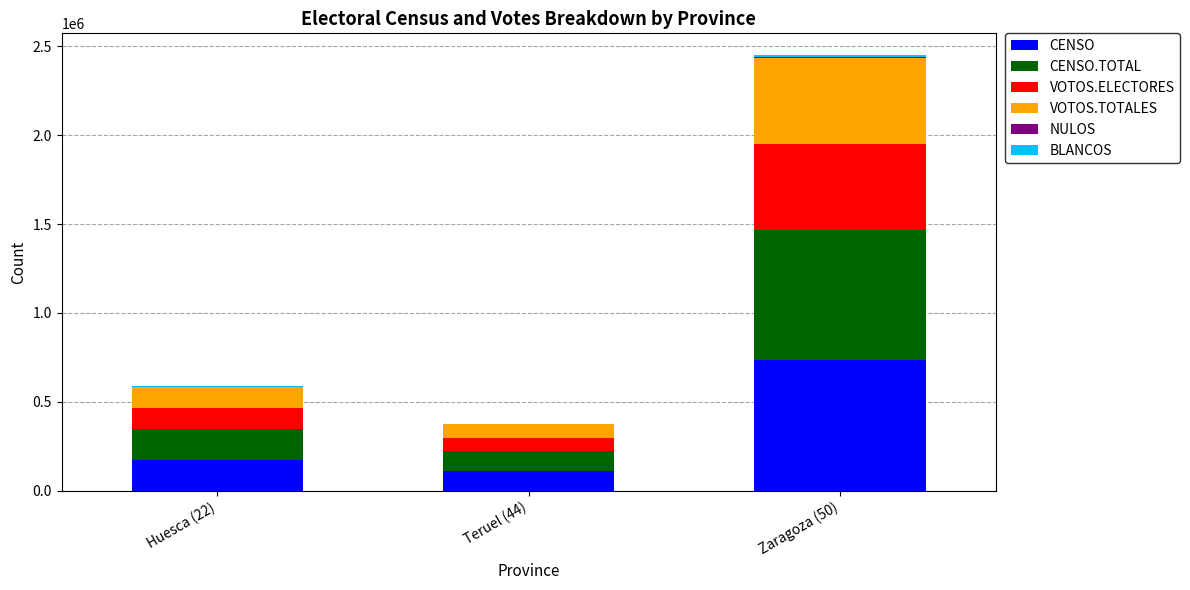

At which category is the sum across all series the highest?

Zaragoza (50)